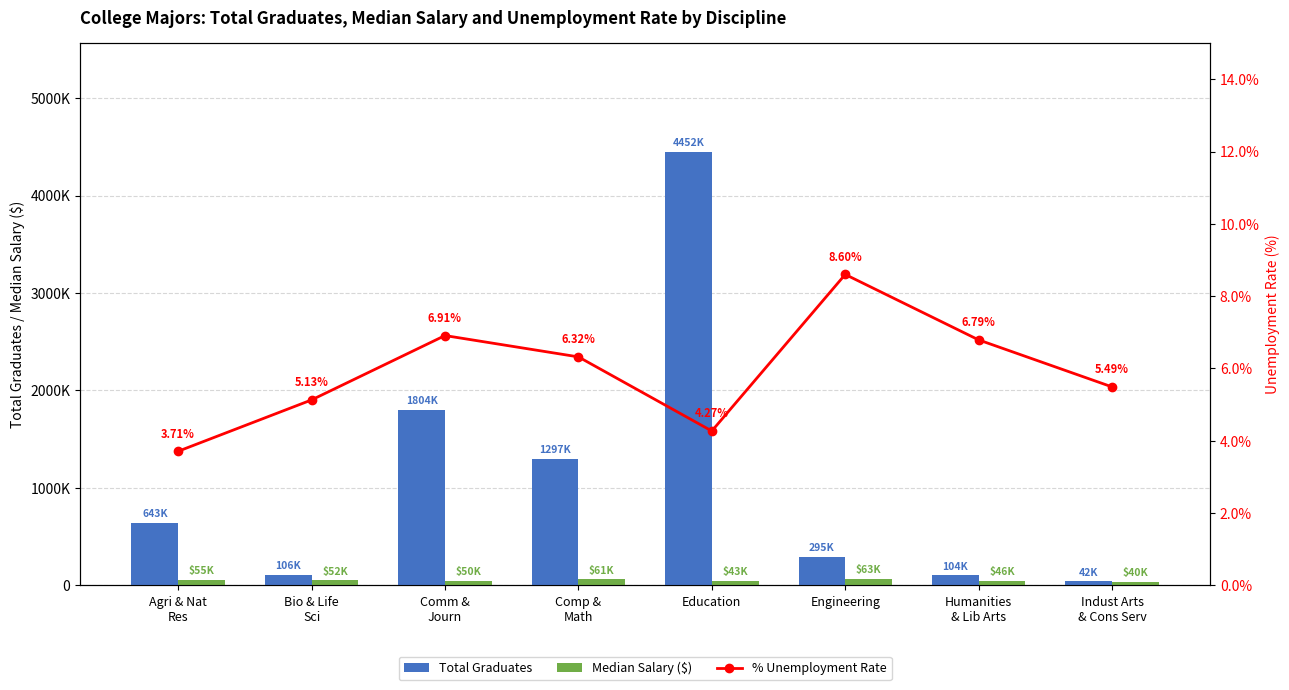

At which label does Total Graduates reach its peak?

Education